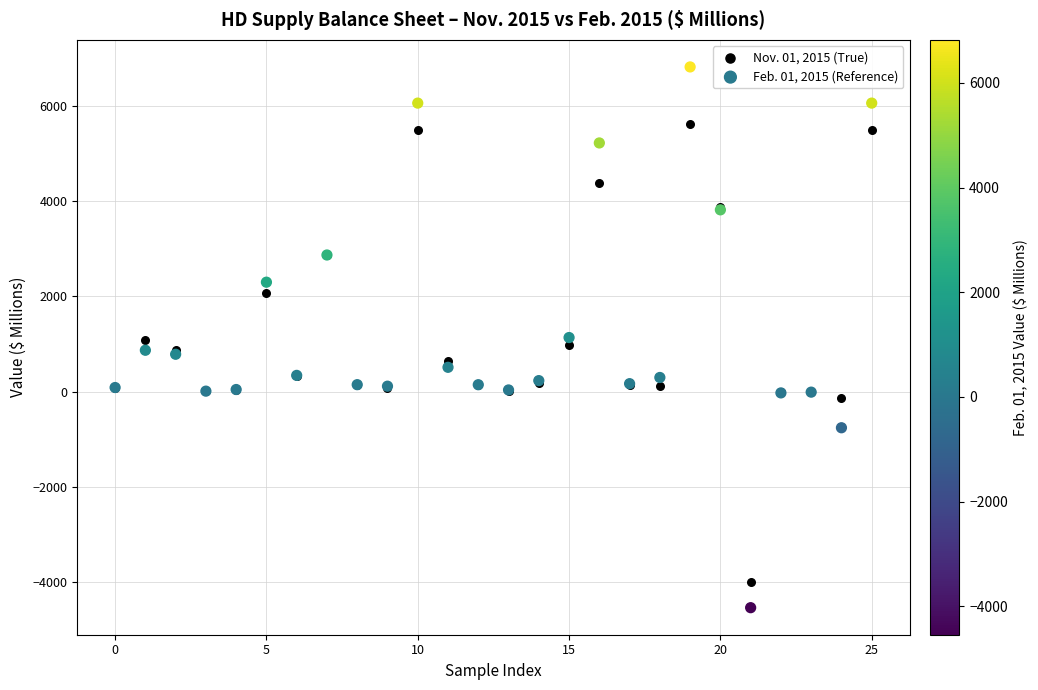

What are all the series names shown in the legend?

Nov. 01, 2015 (True), Feb. 01, 2015 (Reference)